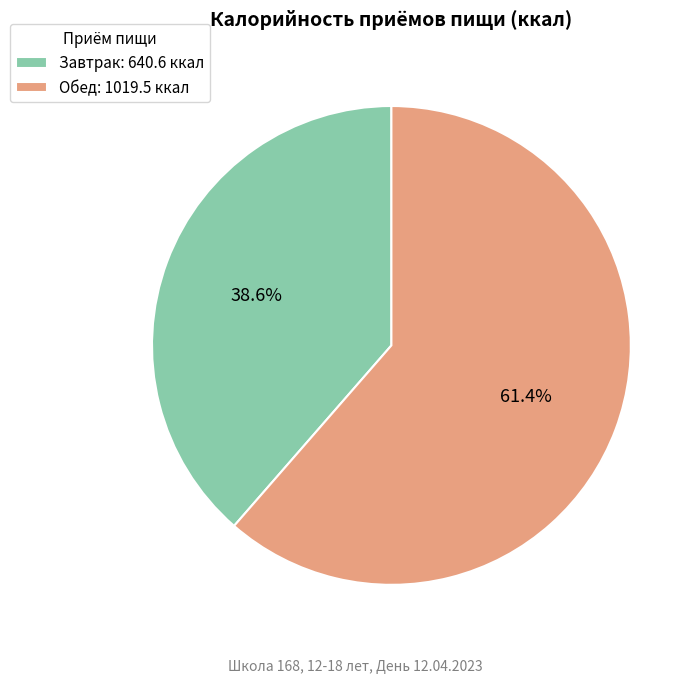

To the nearest percent, what portion does Завтрак represent?

39%